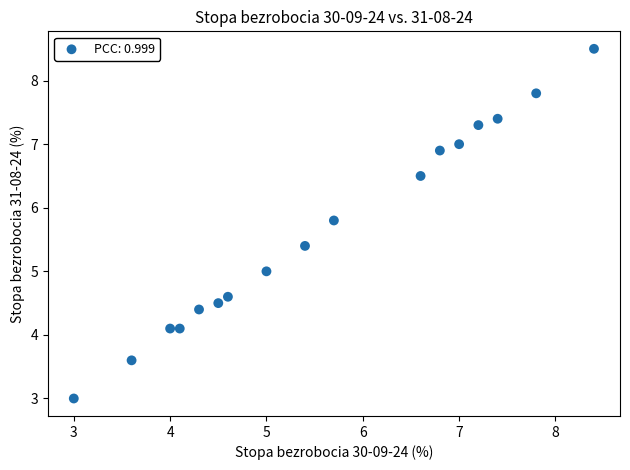

What is the range of X values (max minus min)?

5.4